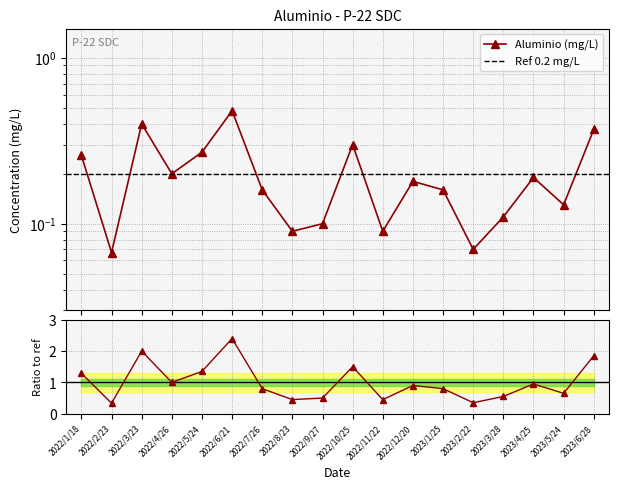

True or false: the data has more than 0 interior local peaks.

True